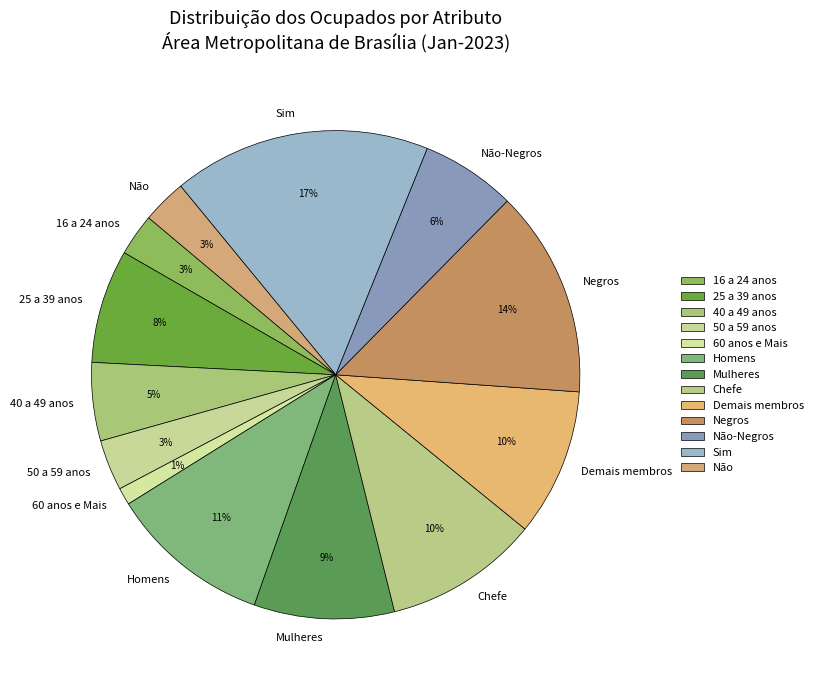

Is there a majority slice in this chart?

No